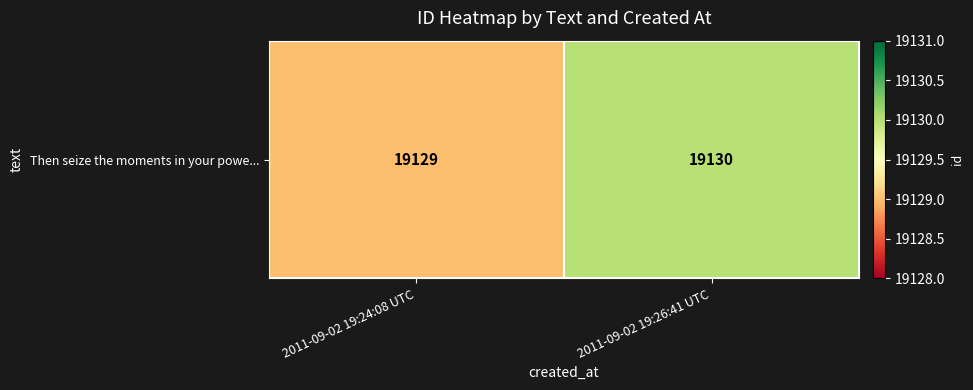

How many values are between 19129 and 19130?

2